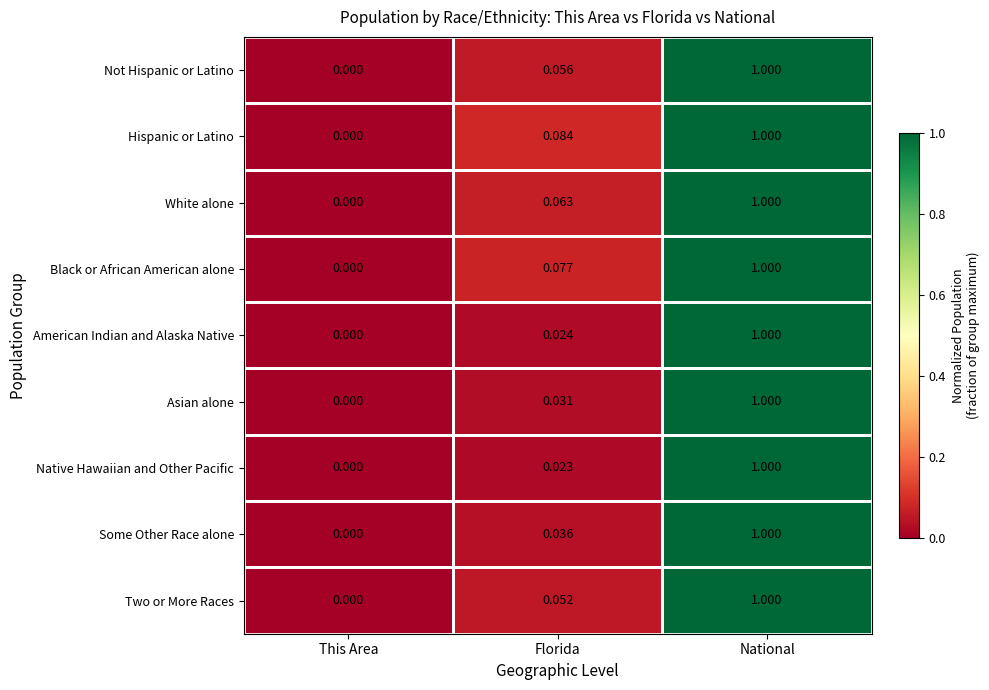

Where is Two or More Races nearest to the value 0?

This Area